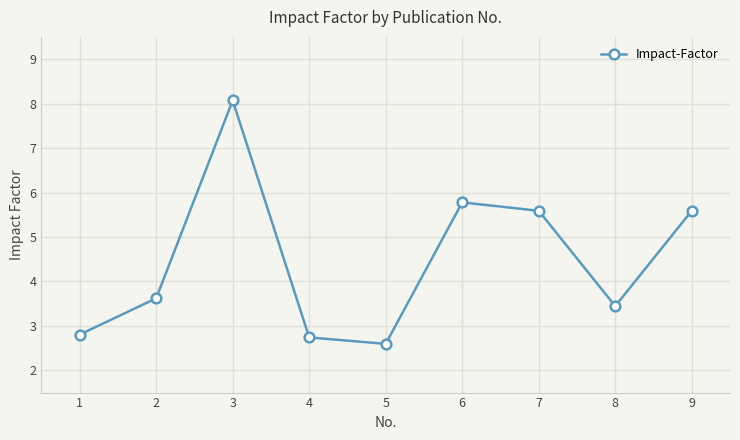

Which category has the highest value across all series?

3